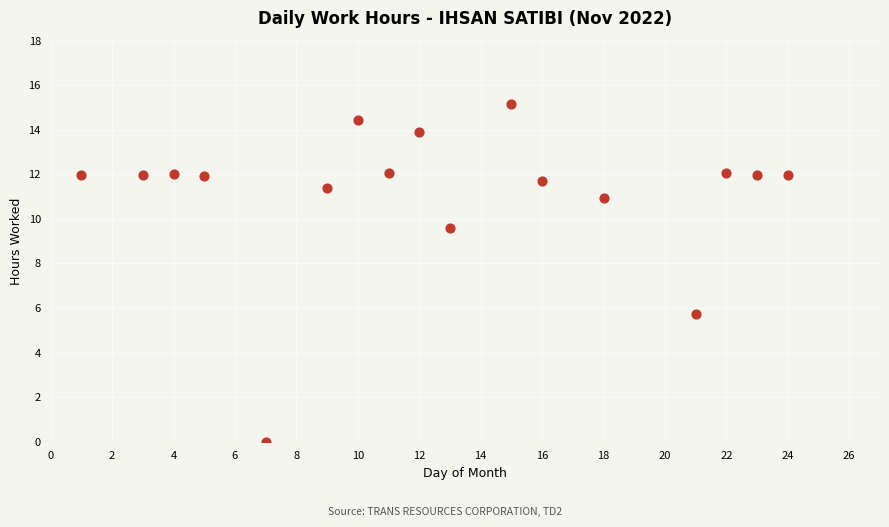

What is the range of X values (max minus min)?

23.0